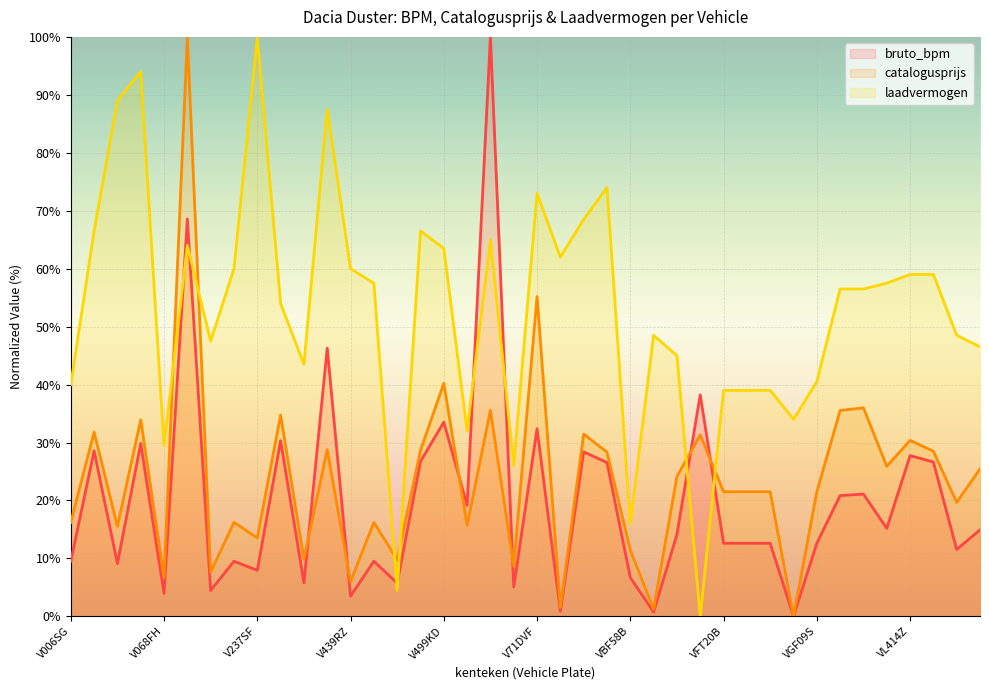

Reading left to right, transcribe all the data shown in this chart.

bruto_bpm: 9.5	28.6	9.1	29.8	3.9	68.6	4.5	9.5	7.9	30.3	5.8	46.3	3.5	9.5	5.7	26.7	33.5	19.1	100.0	5.1	32.4	0.9	28.4	26.5	6.7	0.7	14.1	38.2	12.6	12.6	12.6	0.0	12.6	20.8	21.1	15.2	27.7	26.6	11.5	14.9
catalogusprijs: 16.2	31.8	15.5	33.9	6.7	100.0	7.6	16.2	13.5	34.7	9.9	28.8	6.0	16.2	9.8	28.6	40.2	15.7	35.6	8.6	55.2	1.5	31.5	28.3	11.4	1.3	24.1	31.3	21.5	21.5	21.5	0.0	21.5	35.5	36.0	25.9	30.4	28.5	19.7	25.5
laadvermogen: 40.0	66.5	89.0	94.0	29.5	64.0	47.5	60.0	100.0	54.0	43.5	87.5	60.0	57.5	4.5	66.5	63.5	32.0	65.0	26.0	73.0	62.0	68.5	74.0	16.0	48.5	45.0	0.0	39.0	39.0	39.0	34.0	40.5	56.5	56.5	57.5	59.0	59.0	48.5	46.5